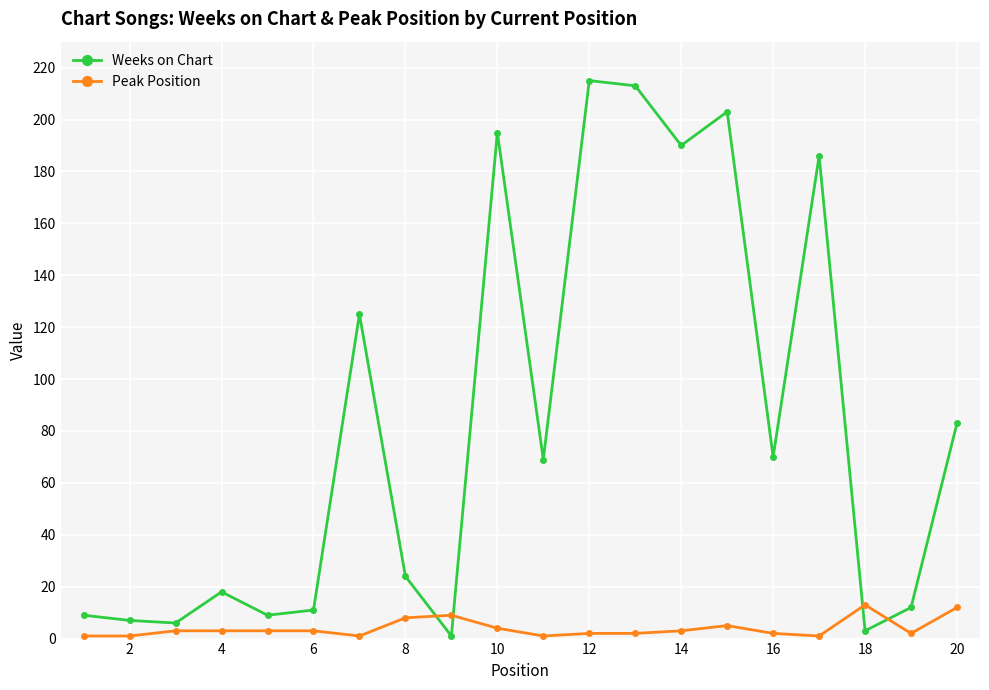

At how many categories does at least one series exceed 121?

7